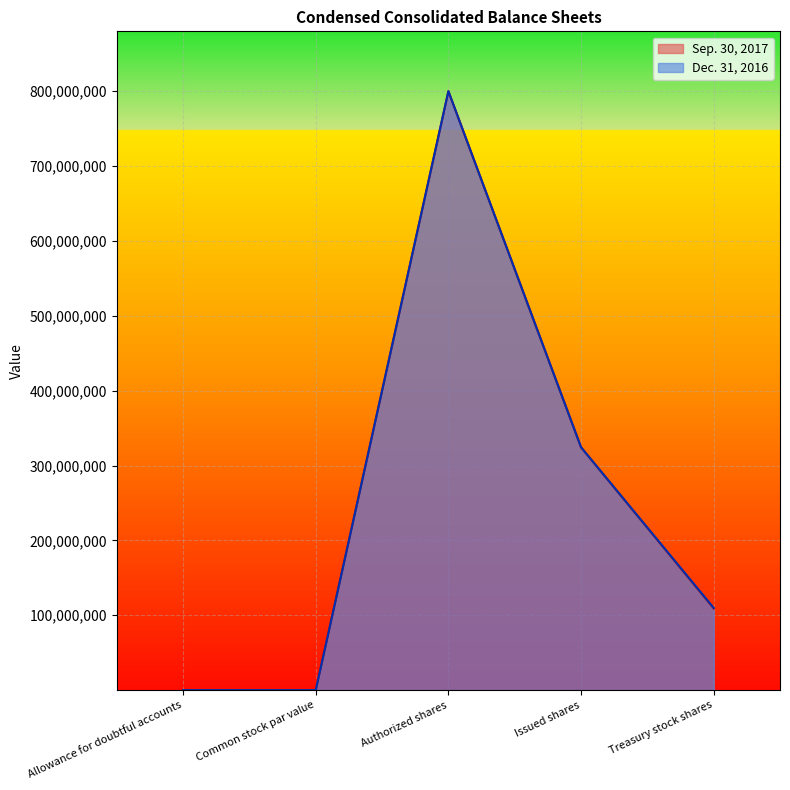

What is the lowest value of the Sep. 30, 2017 series?

1